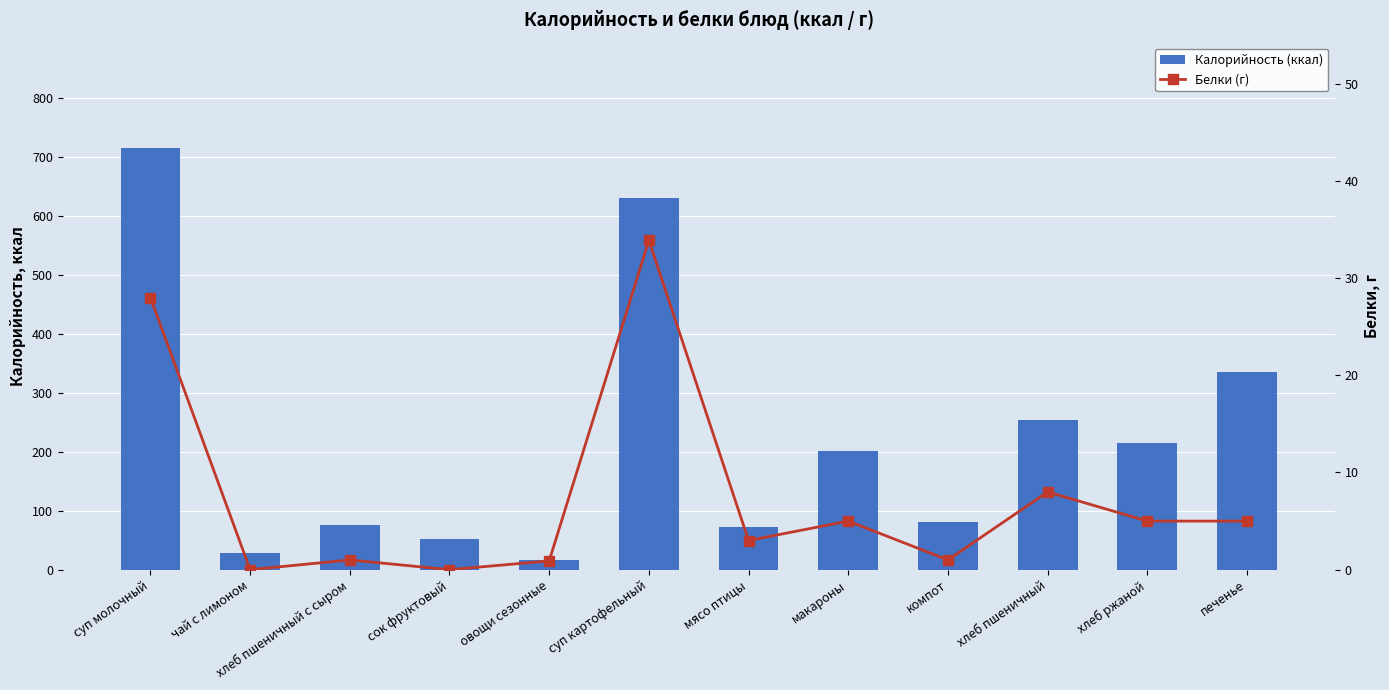

Is the value of Калорийность (ккал) at чай с лимоном greater than the value of Белки (г) at компот?

Yes